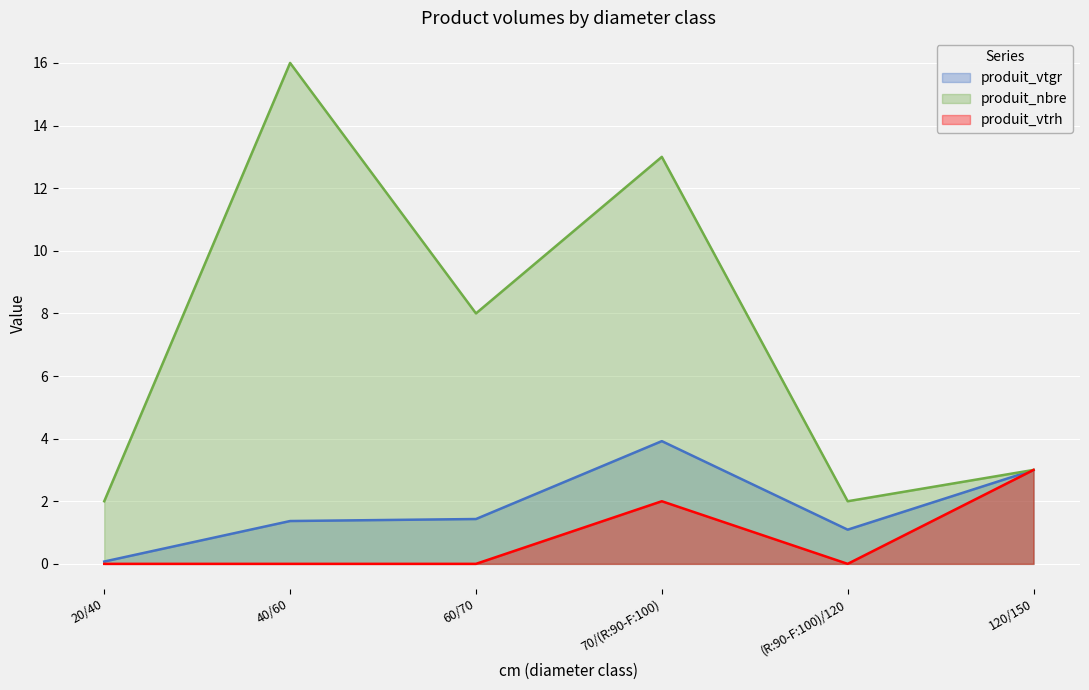

At which category is the sum across all series the highest?

70/(R:90-F:100)